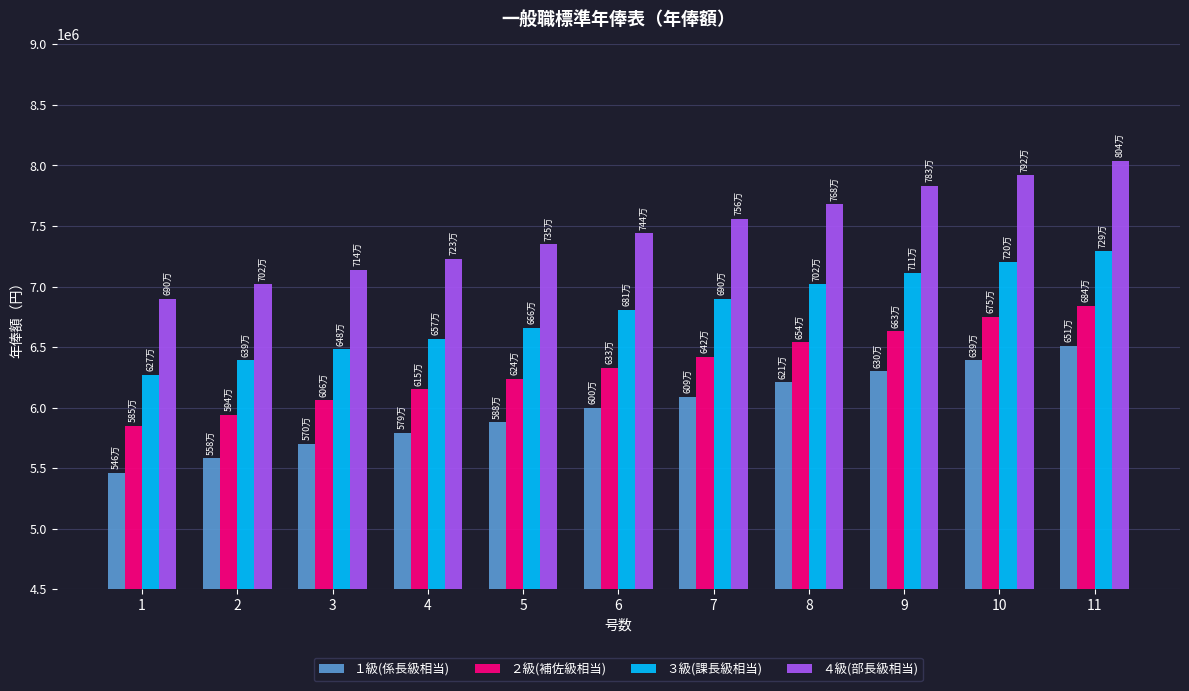

What is the sum of the １級(係長級相当) values at 3 and 2?

11280000